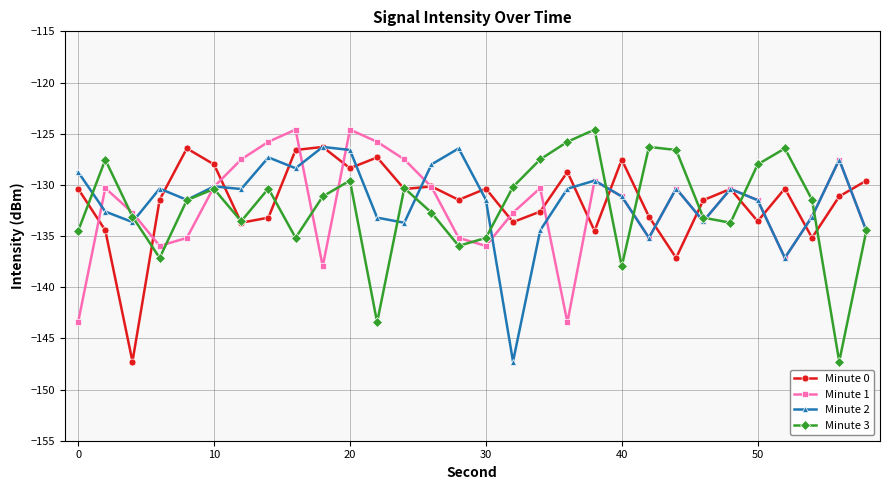

What is the maximum value for Minute 0?

-126.3